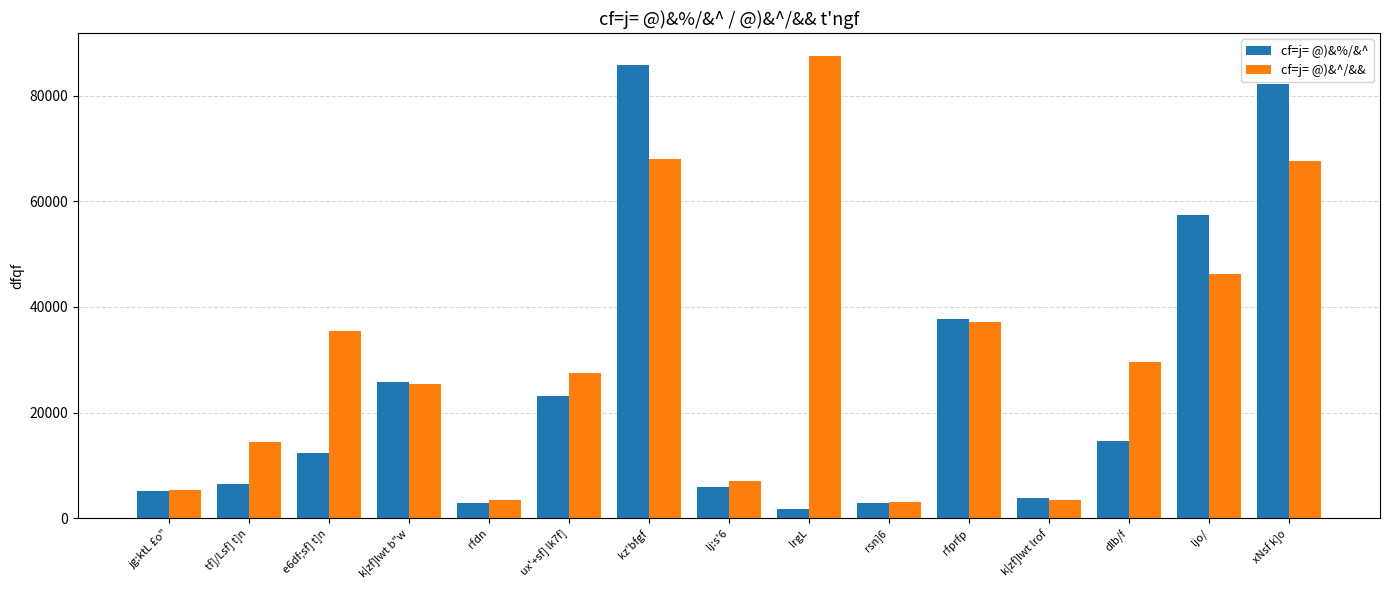

Is the value of cf=j= @)&%/&^ at tf]/Lsf] t]n greater than the value of cf=j= @)&^/&& at lrgL?

No